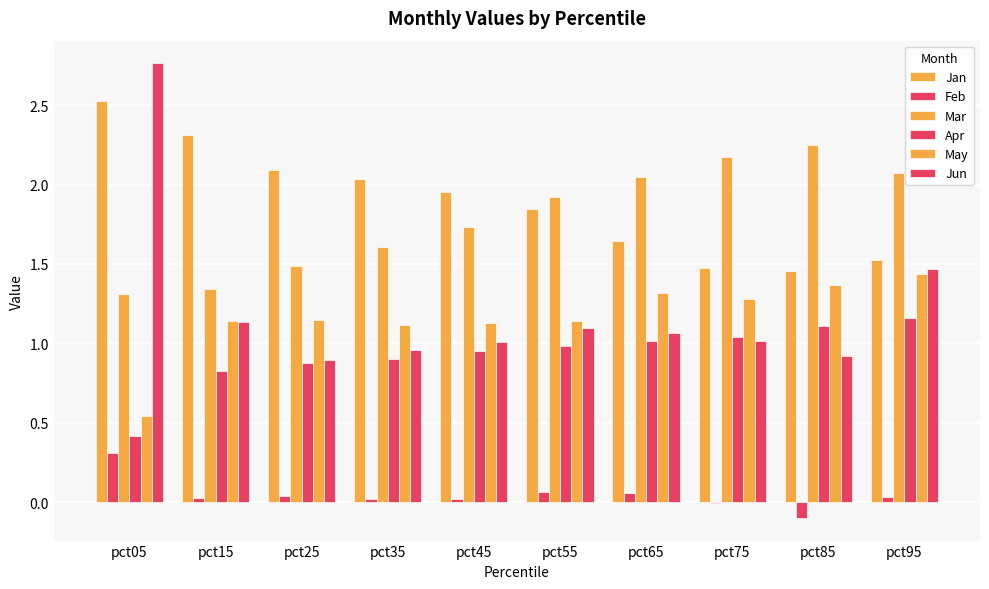

Does the chart contain stacked bars?

No